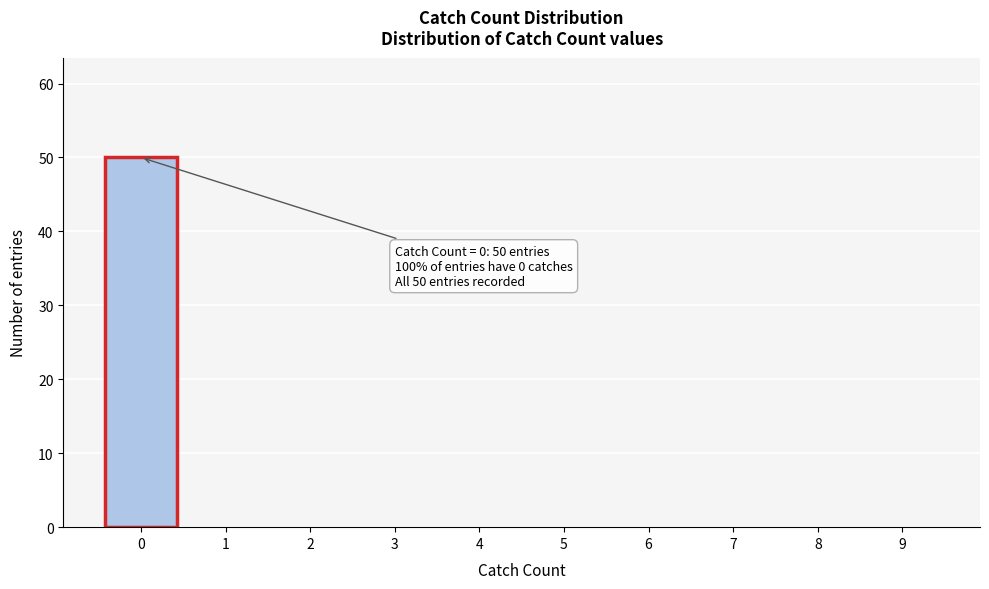

Reading left to right, transcribe all the data shown in this chart.

0=50	1=0	2=0	3=0	4=0	5=0	6=0	7=0	8=0	9=0